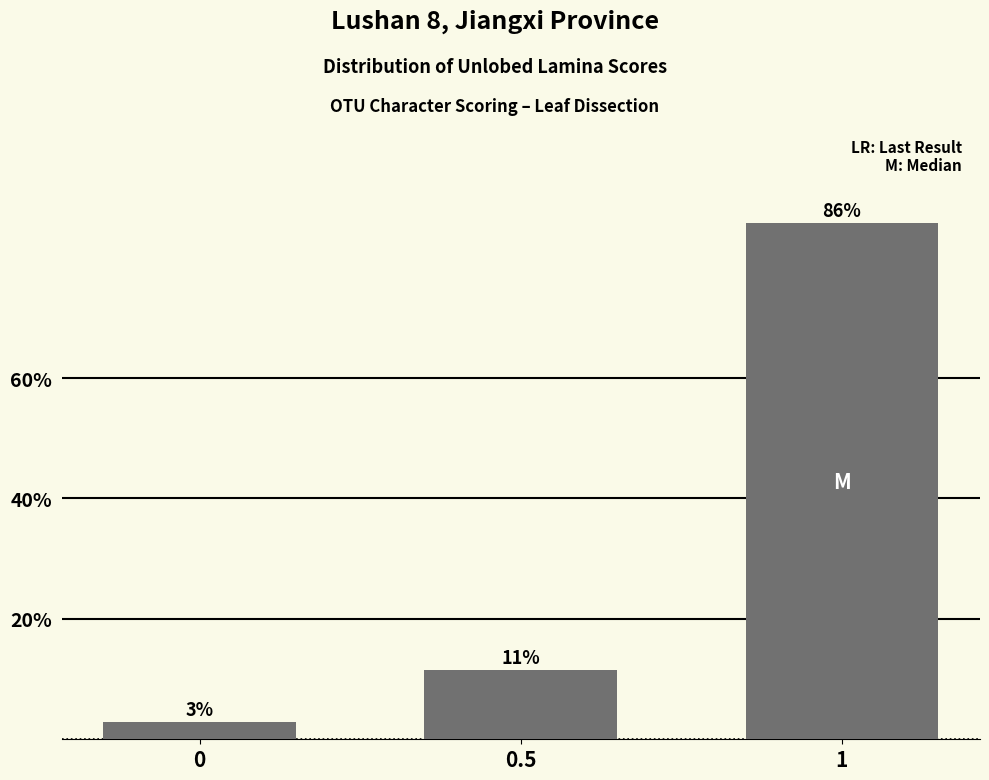

How many bars are there in total?

3